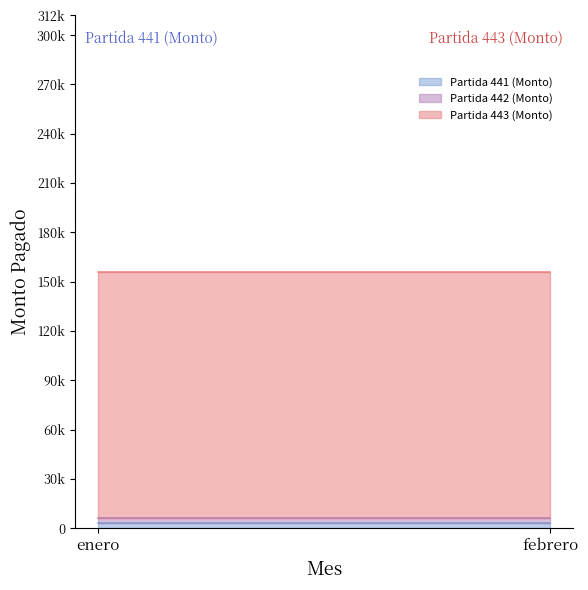

Where is Partida 443 (Monto) nearest to the value 150000?

enero